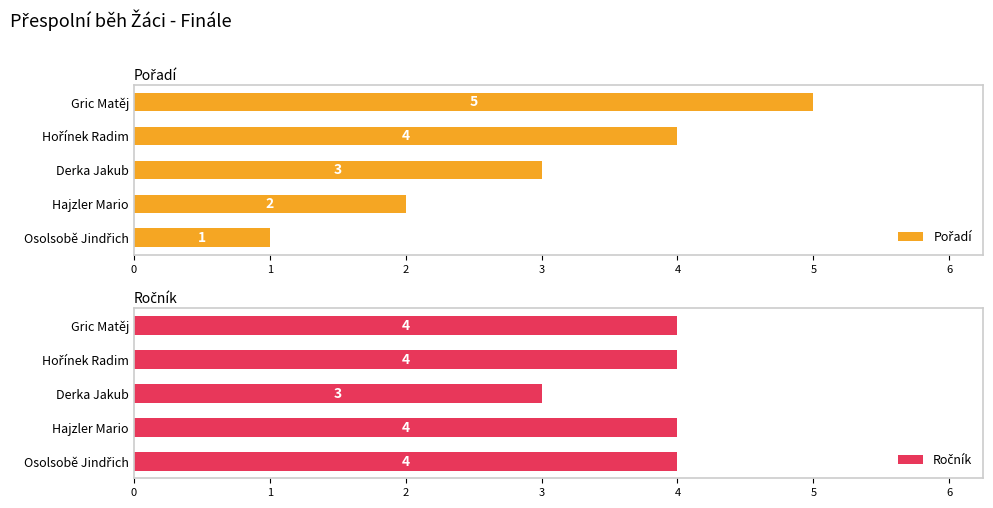

Rank the series by their average value, from lowest to highest.

Pořadí, Ročník